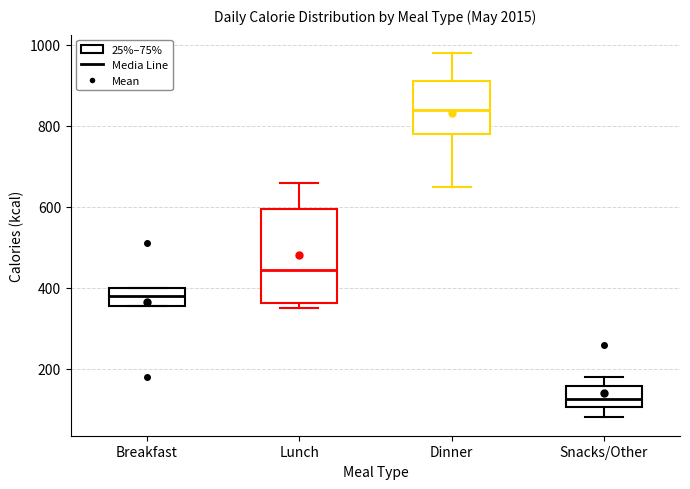

Which box is the tallest, from its lower edge to its upper edge?

Lunch